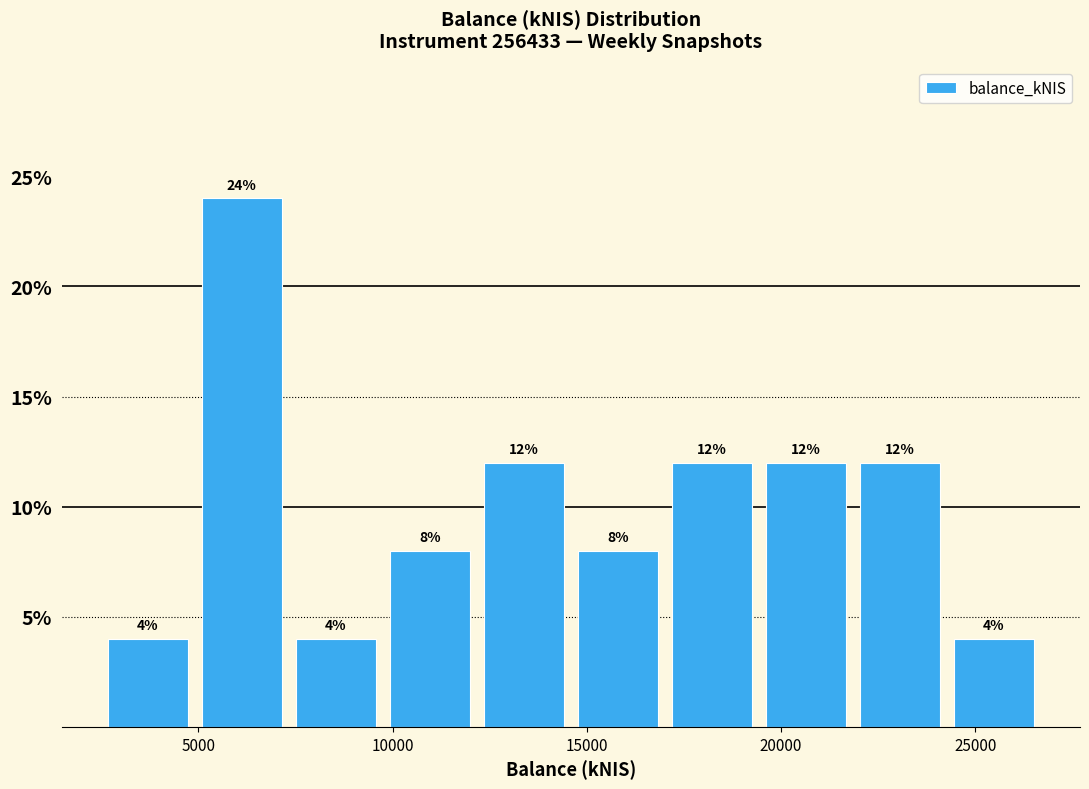

Reading left to right, list every bar in this chart as the range it spans on the x-axis followed by its height. The bar edges are not printed on the chart, so give them approximately, as read against the axis.

2500 to 5000: 4
5000 to 7500: 24
7500 to 10000: 4
10000 to 12000: 8
12000 to 14500: 12
14500 to 17000: 8
17000 to 19500: 12
19500 to 22000: 12
22000 to 24500: 12
24500 to 26500: 4